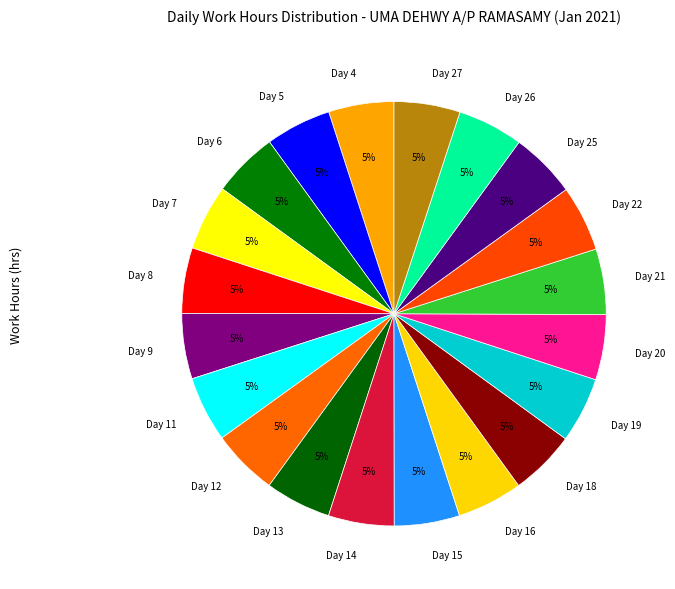

How many slices are in this pie chart?

20